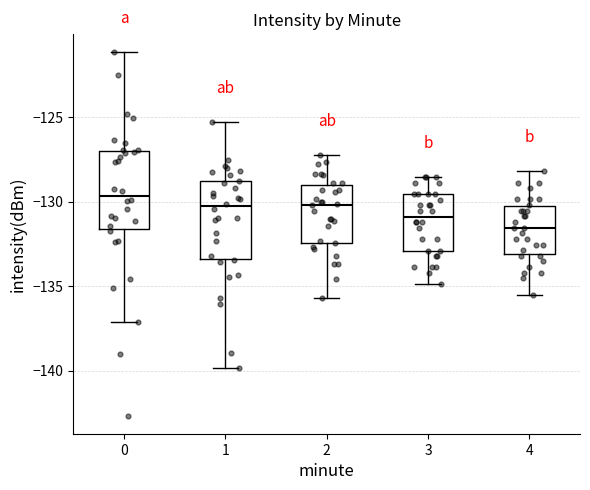

Reading left to right, transcribe this box plot: for each box, give where its median line is, the range the box spans, and where its two whiskers end, as read against the y-axis. The values are not printed on the chart, so give them approximately, as read against the axis.

0: median -129.5, box -131.5 to -127.0, whiskers -137.0 to -121.0
1: median -130.5, box -133.5 to -129.0, whiskers -140.0 to -125.5
2: median -130.0, box -132.5 to -129.0, whiskers -135.5 to -127.0
3: median -131.0, box -133.0 to -129.5, whiskers -135.0 to -128.5
4: median -131.5, box -133.0 to -130.5, whiskers -135.5 to -128.0